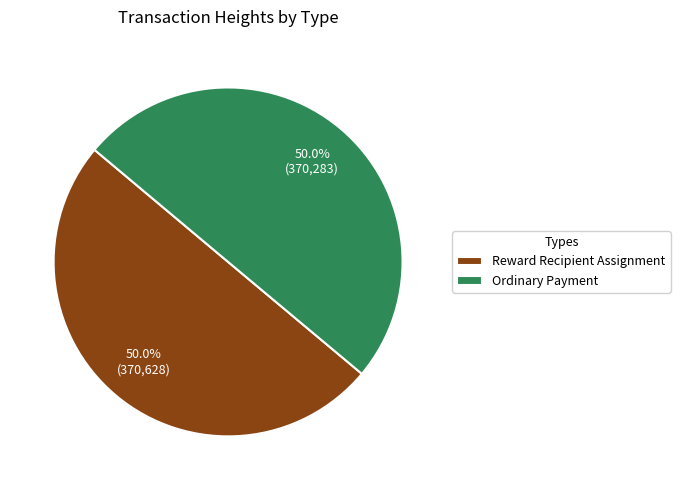

What is the total percentage of Ordinary Payment and Reward Recipient Assignment?

100.0%